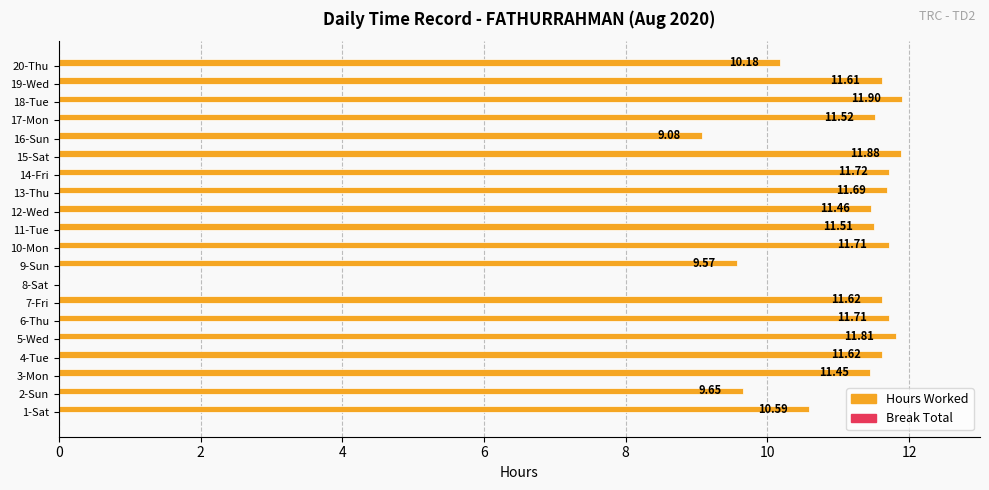

How many positive values are there?

19